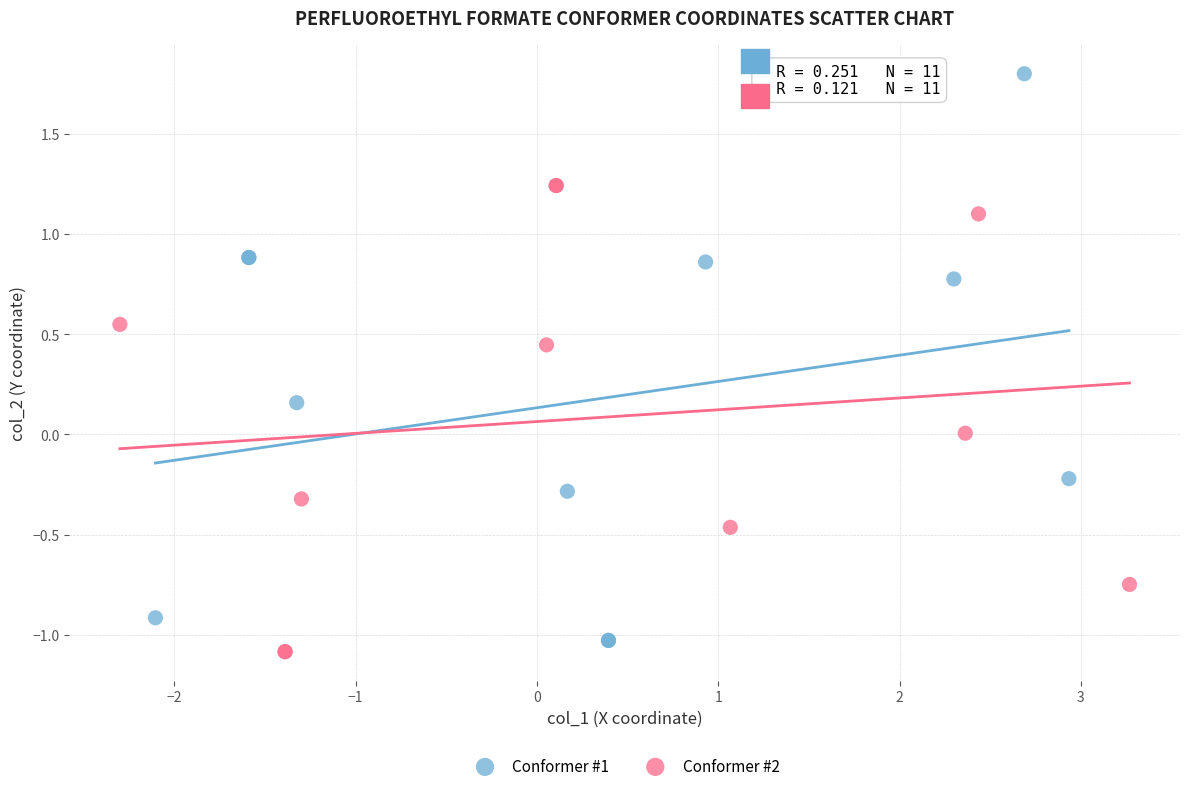

Which series has the largest Y range (max minus min)?

Conformer #1